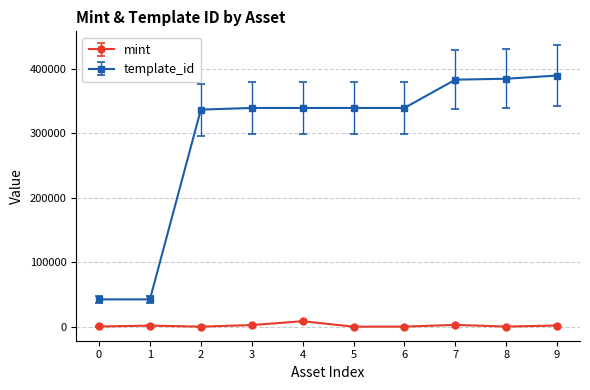

What is the difference between the maximum and minimum values in the template_id series?

347062